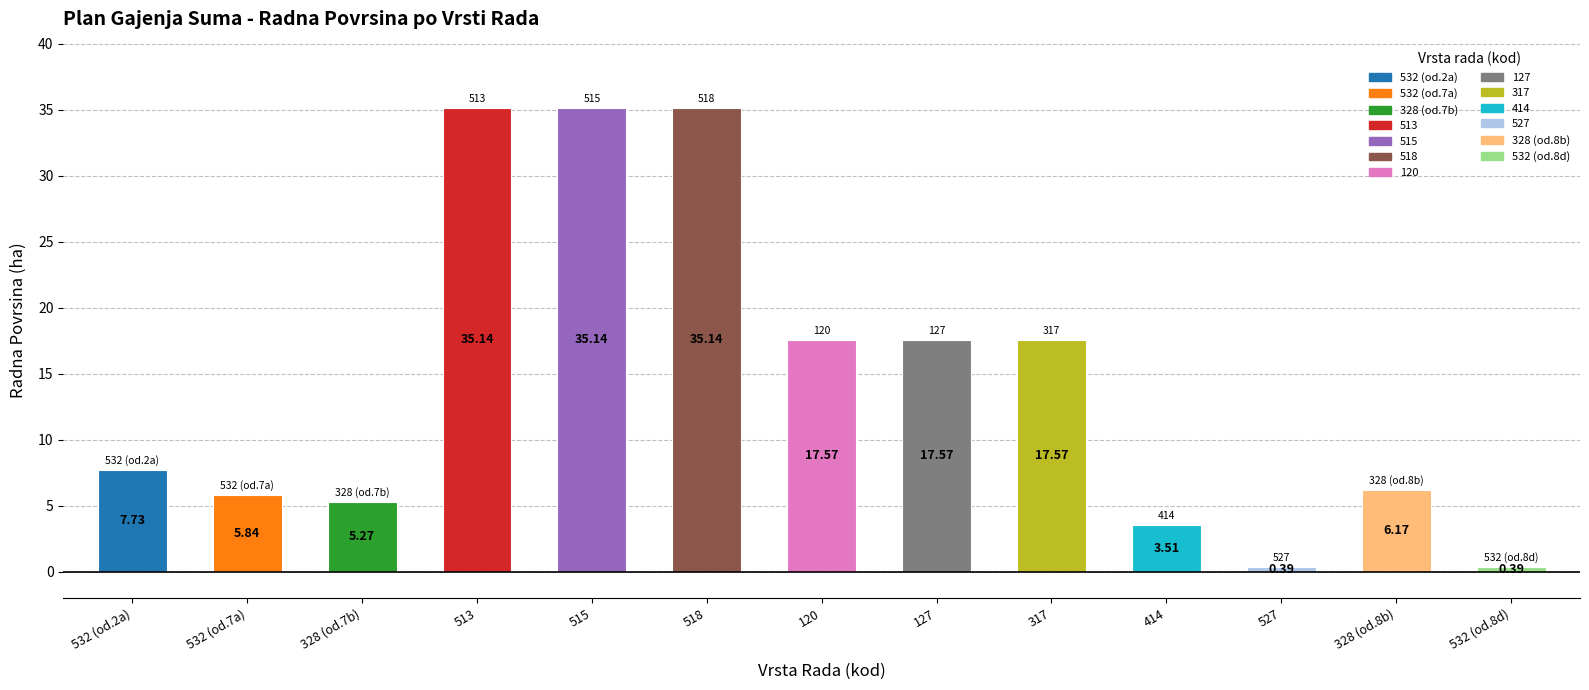

Between 513 and 127, which is larger?

513